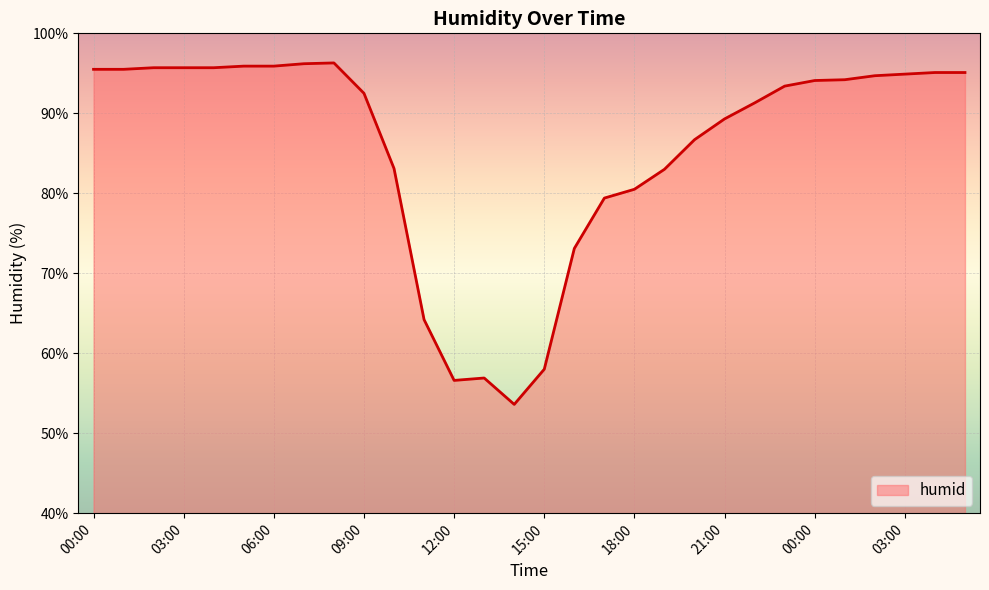

What is the maximum value shown in the chart?

96.3